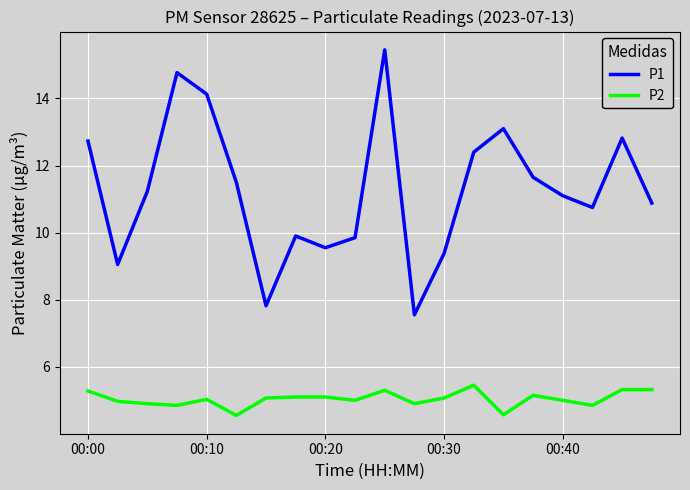

True or false: P1 has more than 2 interior local peaks.

True